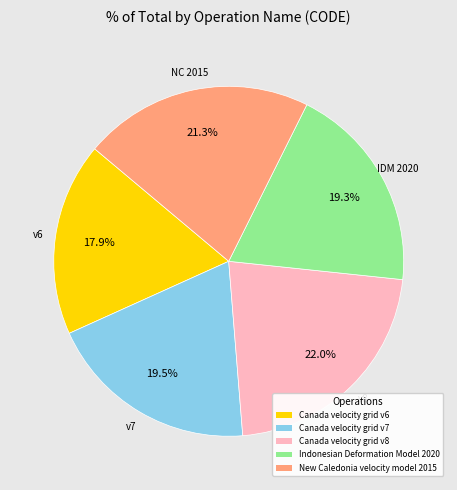

True or false: Canada velocity grid v7 accounts for 33% of the total.

False